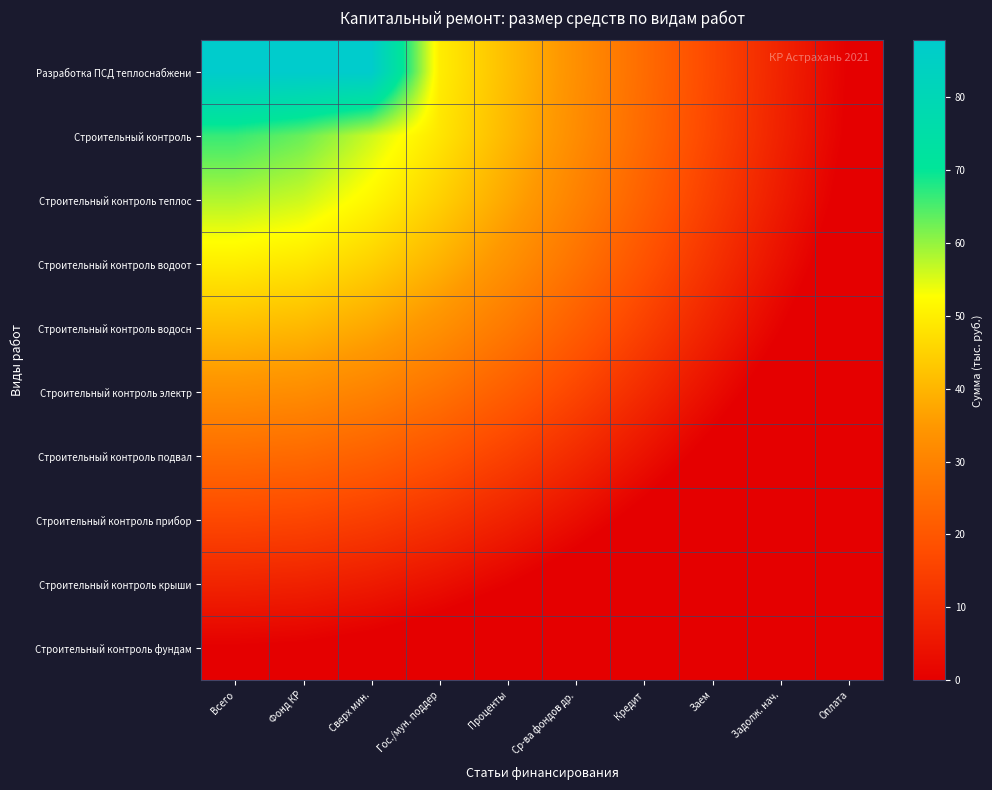

Which series has the largest range (max minus min)?

Разработка ПСД теплоснабжени